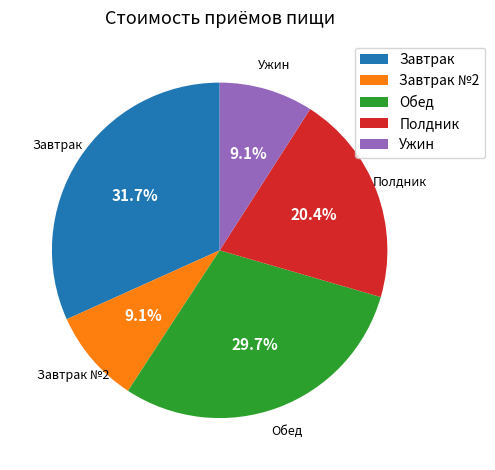

The Обед slice represents 38% of the pie. True or false?

False